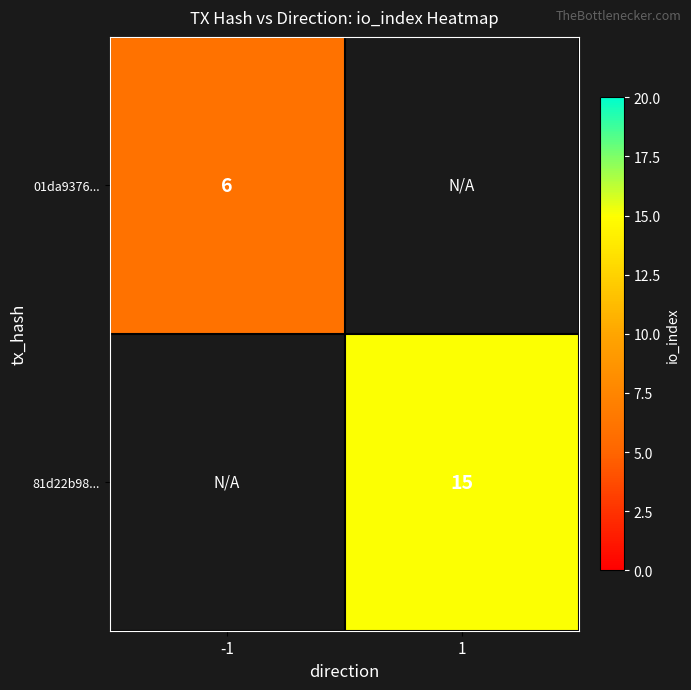

Is it true that 81d22b98... equals 22.0 at 1?

False